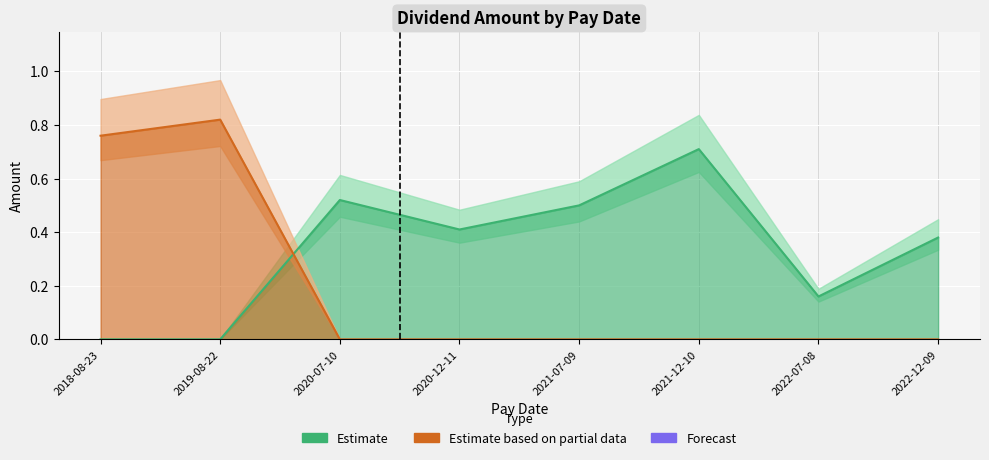

What is the maximum value shown in the chart?

0.8